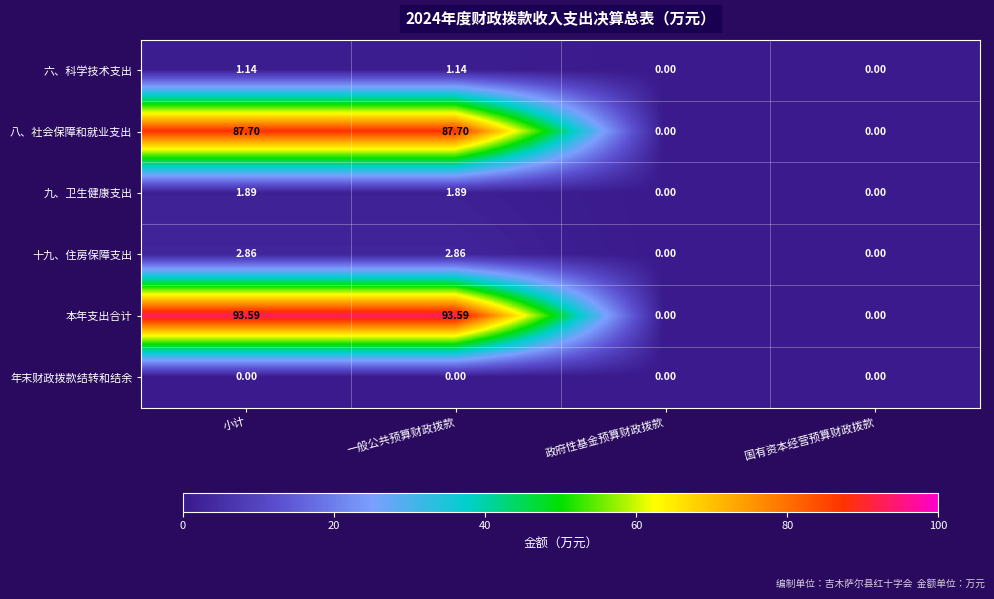

Rank the series at 小计 from highest to lowest value.

本年支出合计, 八、社会保障和就业支出, 十九、住房保障支出, 九、卫生健康支出, 六、科学技术支出, 年末财政拨款结转和结余